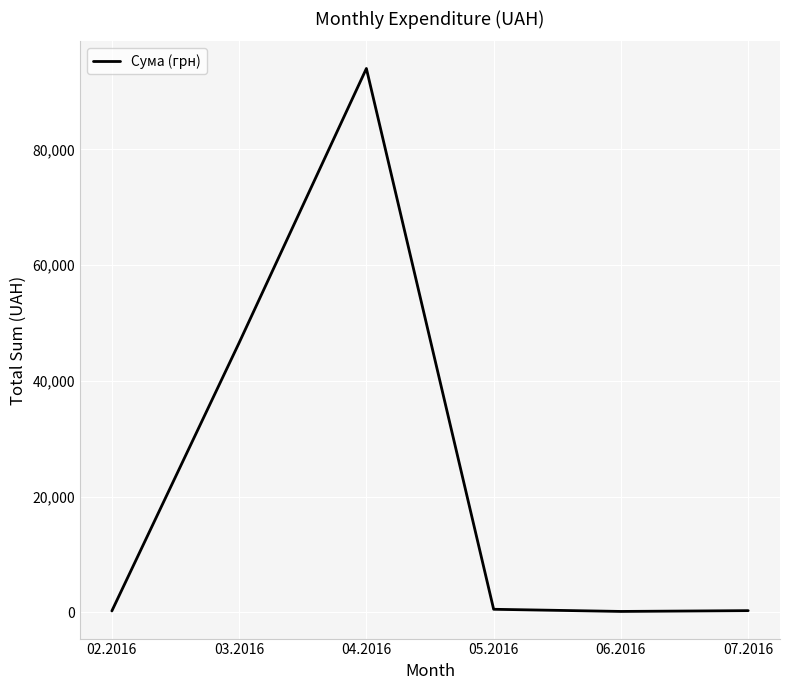

Read the value at 02.2016.

218.5